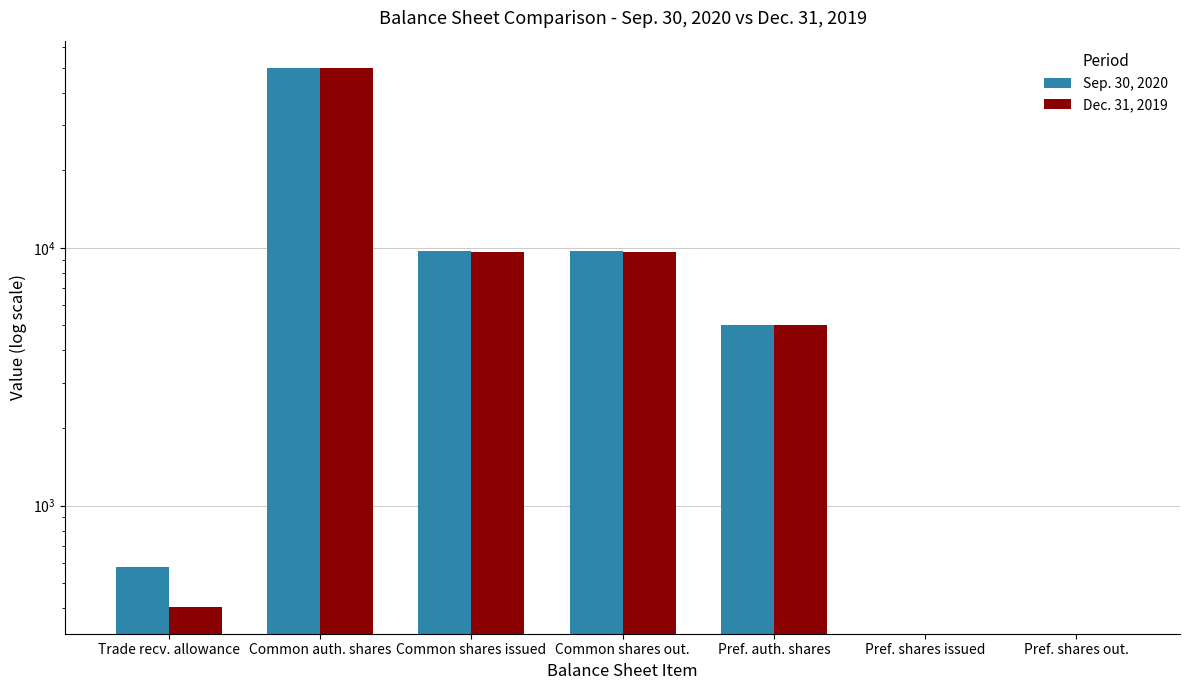

Is it true that Sep. 30, 2020 equals 187 at Trade recv. allowance?

False